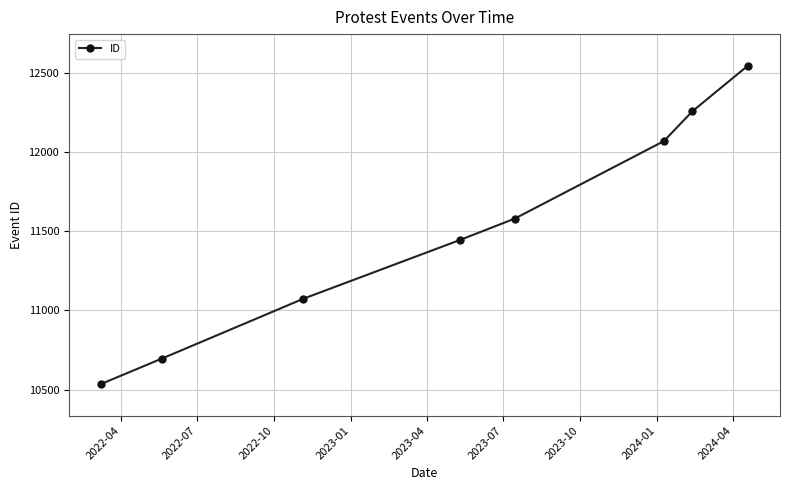

What is the value of the 1st point from the left?

10537